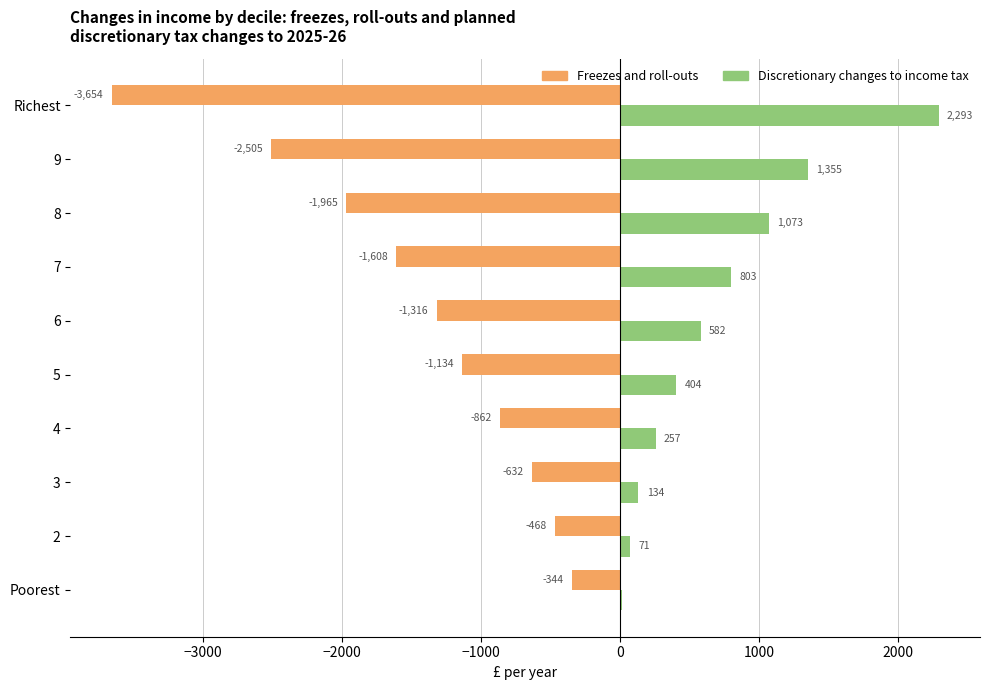

Is it true that Freezes and roll-outs equals -2505.3 at 9?

True